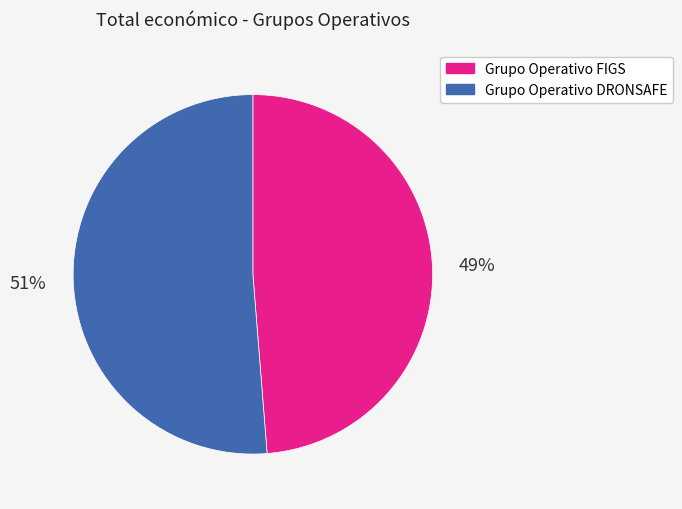

The Grupo Operativo FIGS slice represents 49% of the pie. True or false?

True